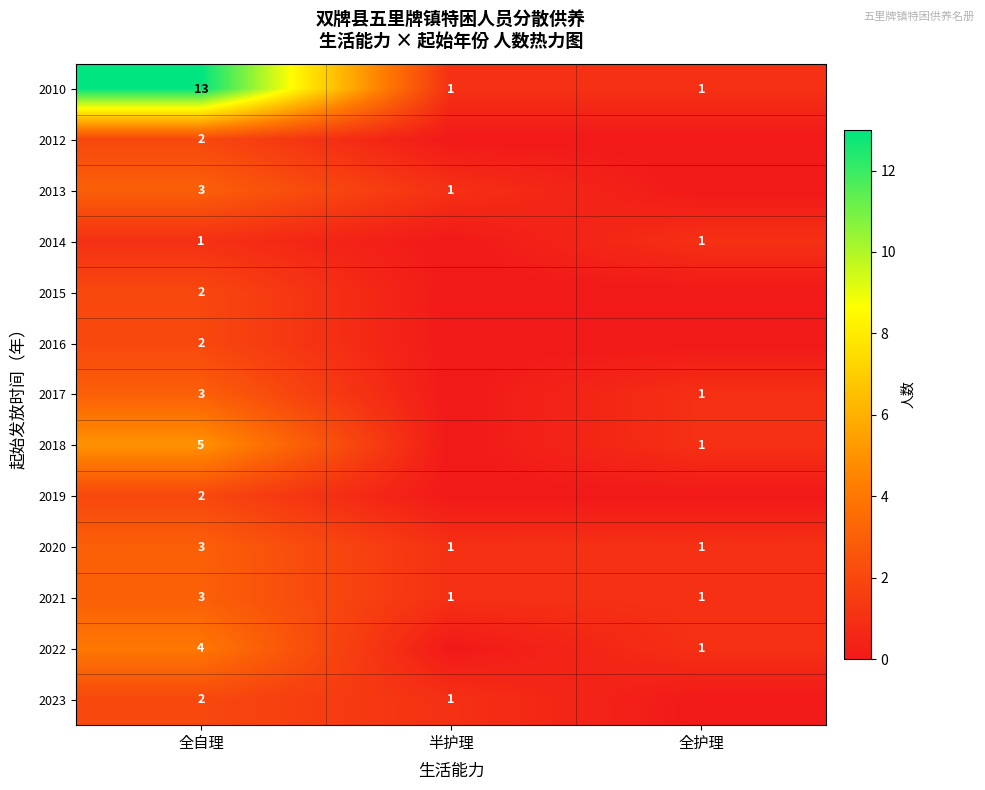

What is the greatest value displayed?

13